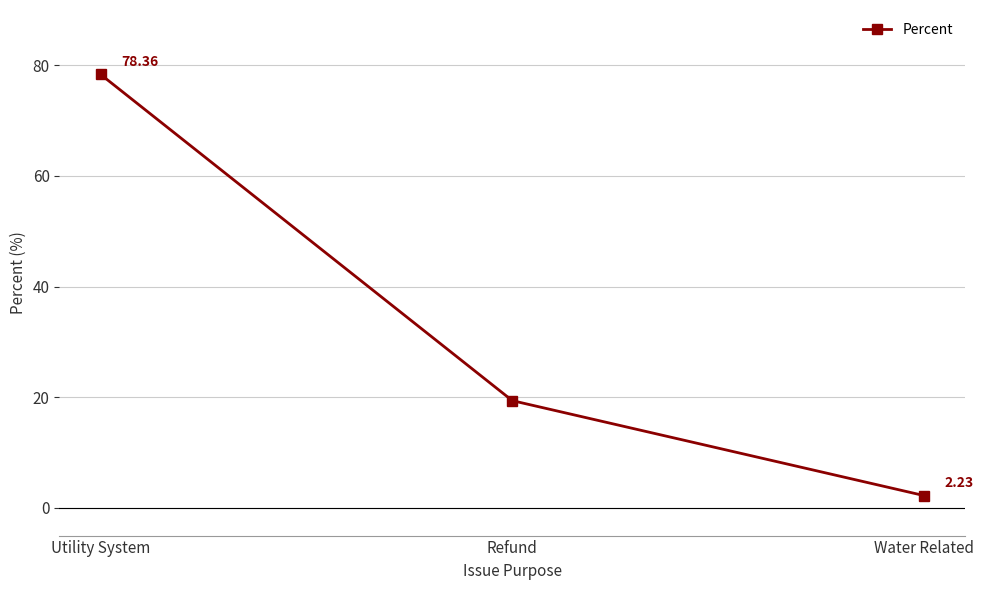

Rank the categories by value from highest to lowest.

Utility System, Refund, Water Related